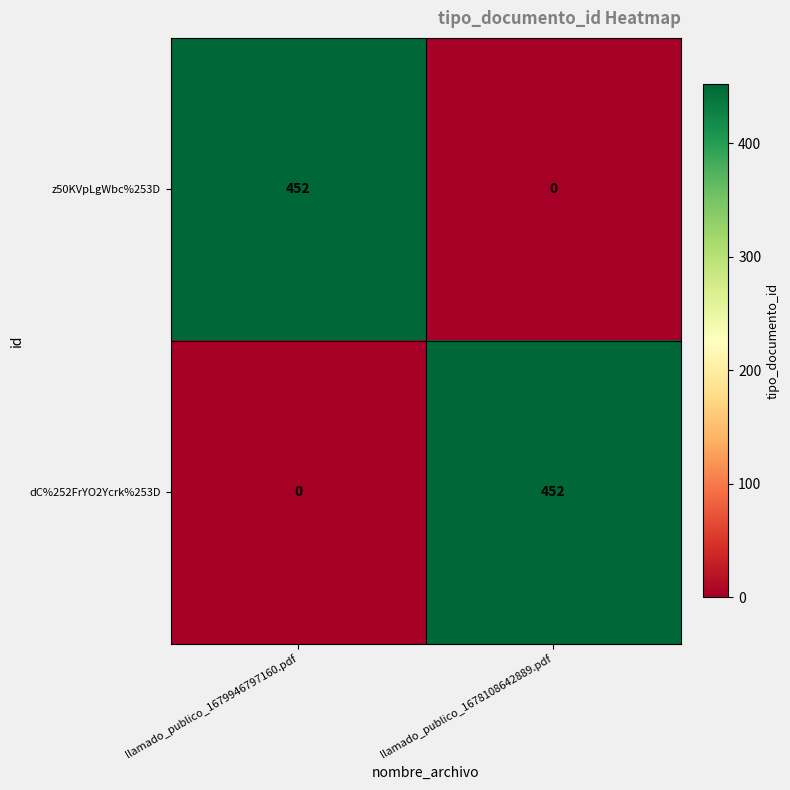

What is the average value of the dC%252FrYO2Ycrk%253D series?

226